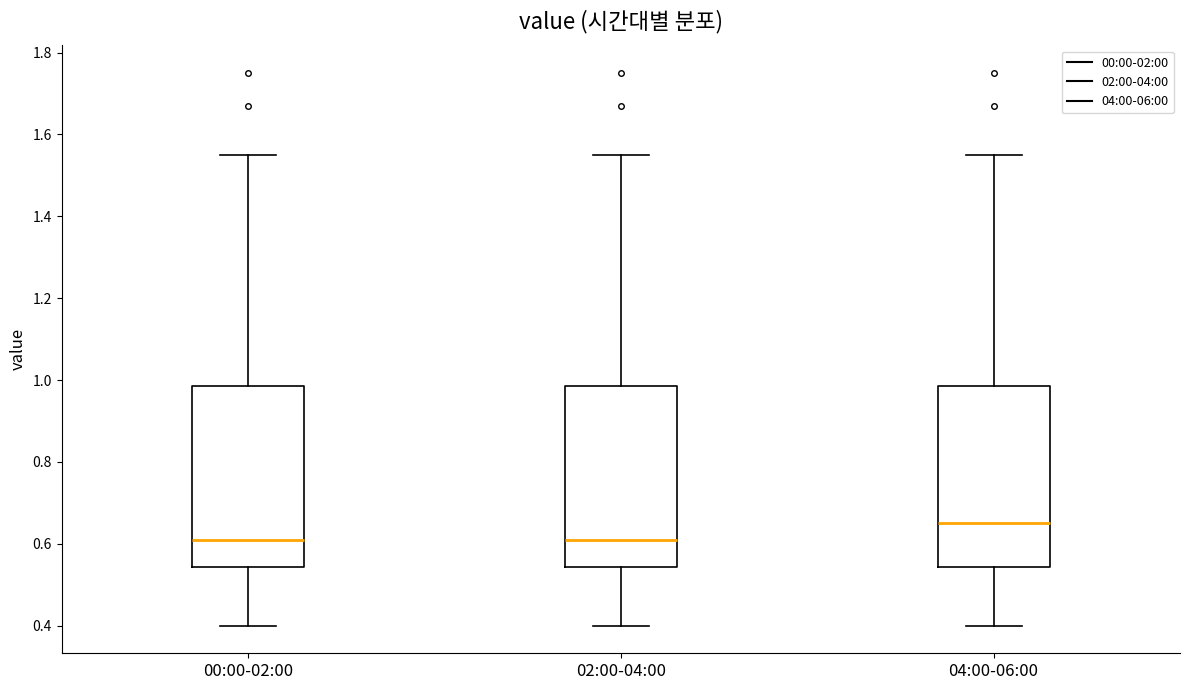

Reading left to right, read every box against the y-axis: the position of its median line, the range the box covers, and the ends of its whiskers. The values are not printed on the chart, so give them approximately, as read against the axis.

00:00-02:00: median 0.62, box 0.54 to 0.98, whiskers 0.40 to 1.56
02:00-04:00: median 0.62, box 0.54 to 0.98, whiskers 0.40 to 1.56
04:00-06:00: median 0.66, box 0.54 to 0.98, whiskers 0.40 to 1.56